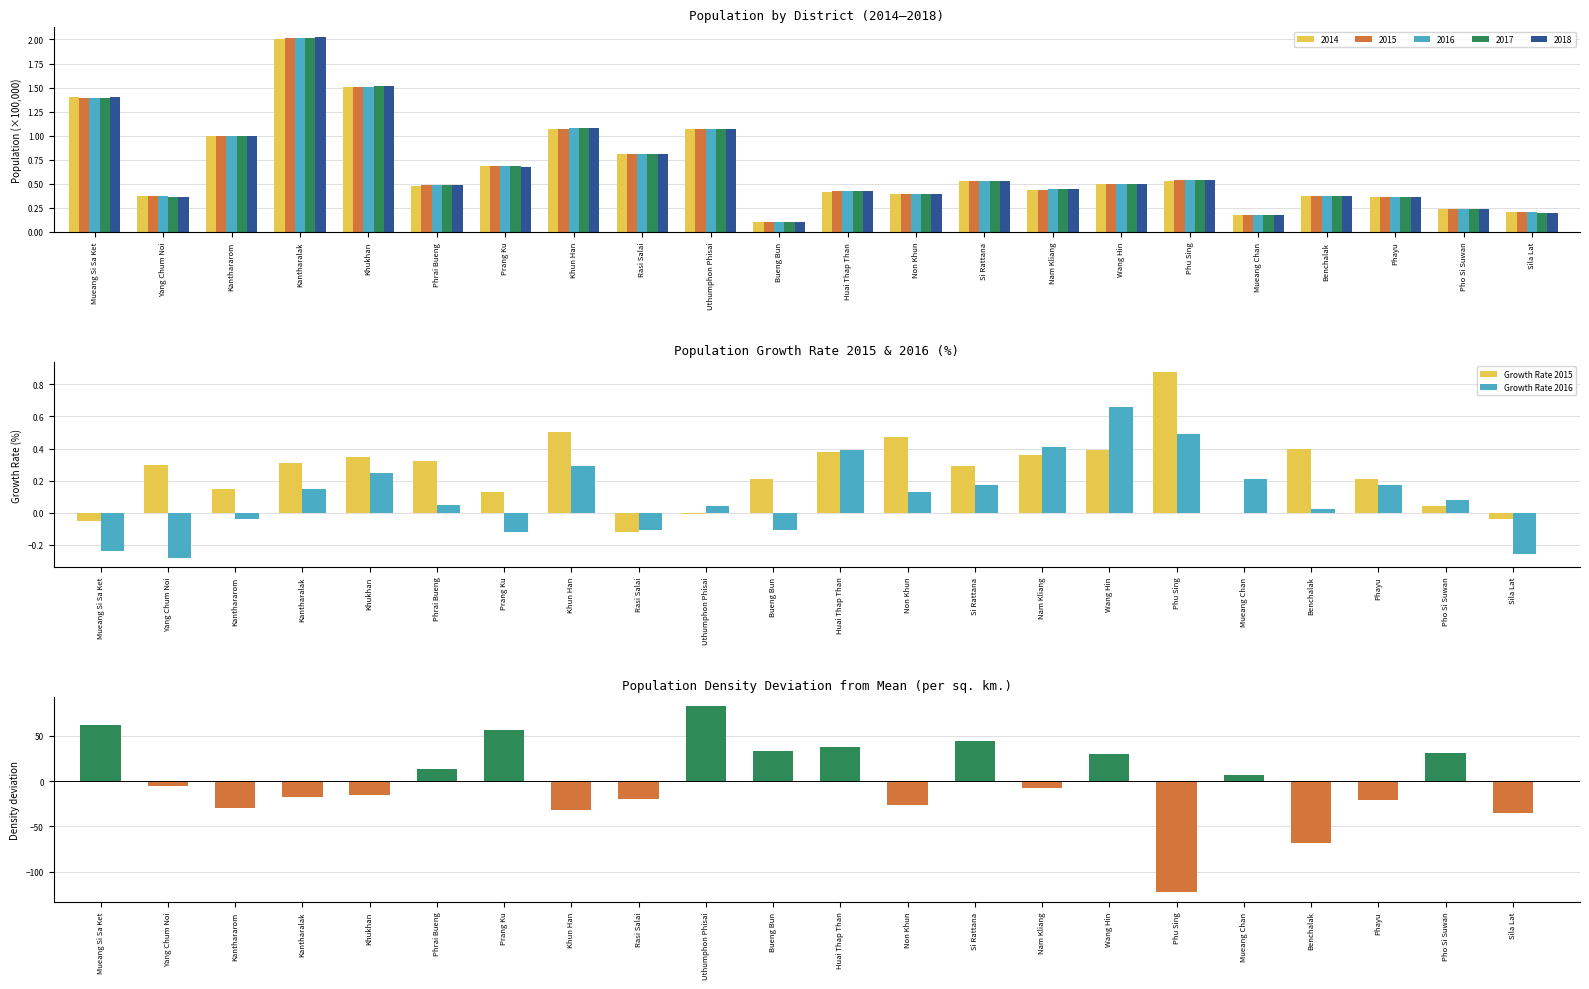

What is the difference between the Growth Rate 2016 values at Pho Si Suwan and Khukhan?

0.2